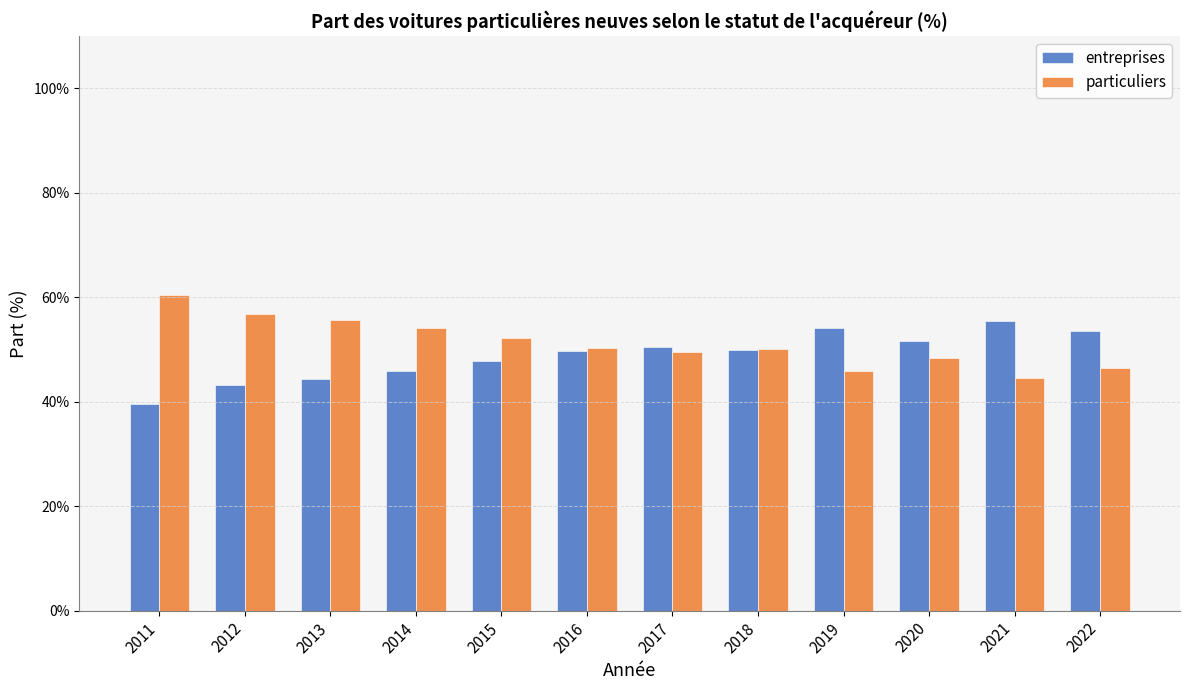

The entreprises series shows 49.7 at 2016. True or false?

True